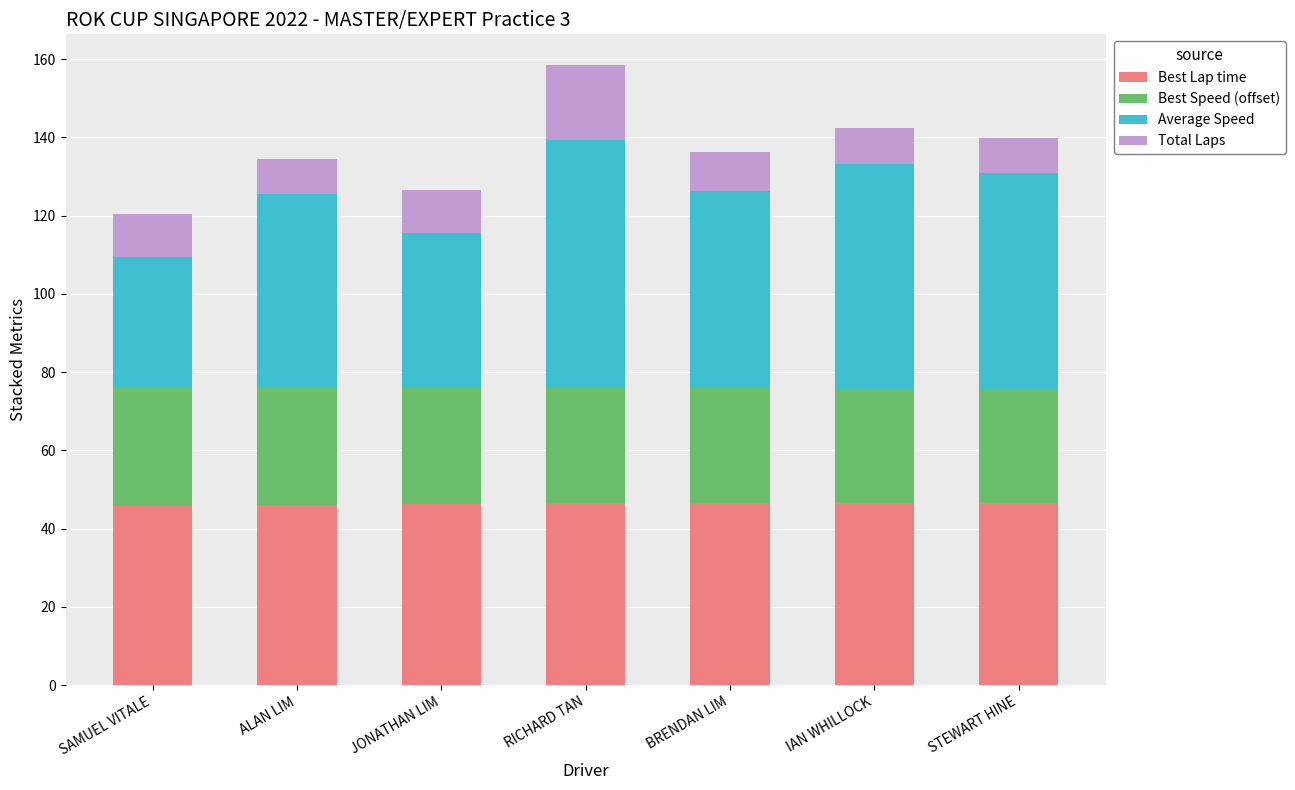

True or false: Best Lap time has a value of 19.3 at RICHARD TAN.

False